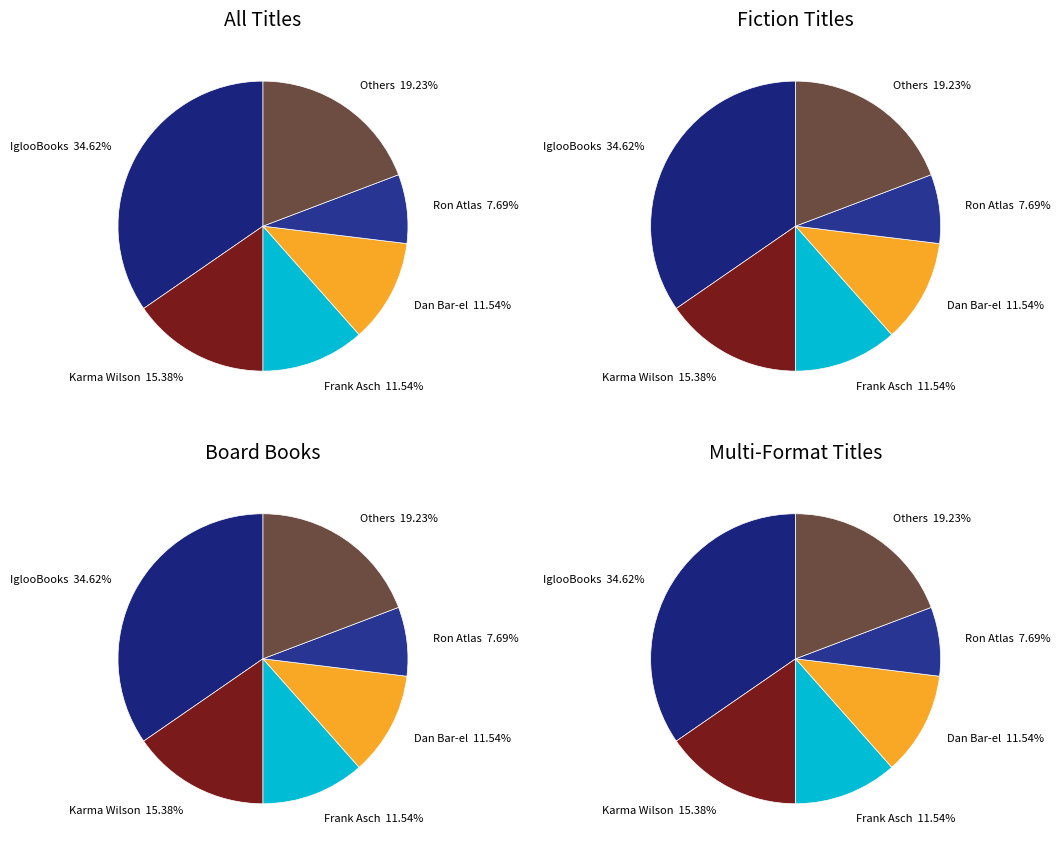

Is it true that Karma Wilson (20539052) is 15% of the pie?

True